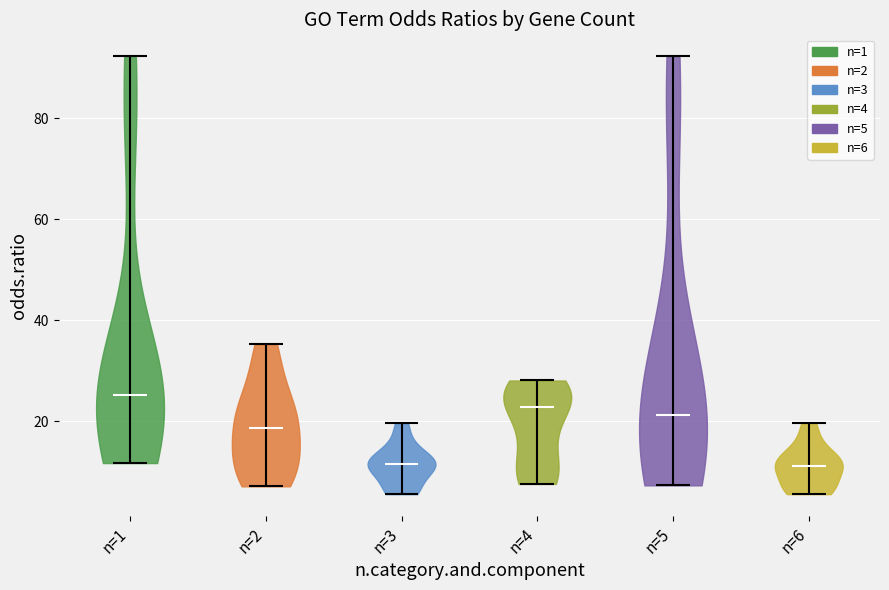

Reading left to right, read every violin against the y-axis: where its median line is, and the lowest and highest points it reaches. The values are not printed on the chart, so give them approximately, as read against the axis.

n=1: median line 26, lowest point 12, highest point 92
n=2: median line 18, lowest point 8, highest point 36
n=3: median line 12, lowest point 6, highest point 20
n=4: median line 22, lowest point 8, highest point 28
n=5: median line 22, lowest point 8, highest point 92
n=6: median line 12, lowest point 6, highest point 20